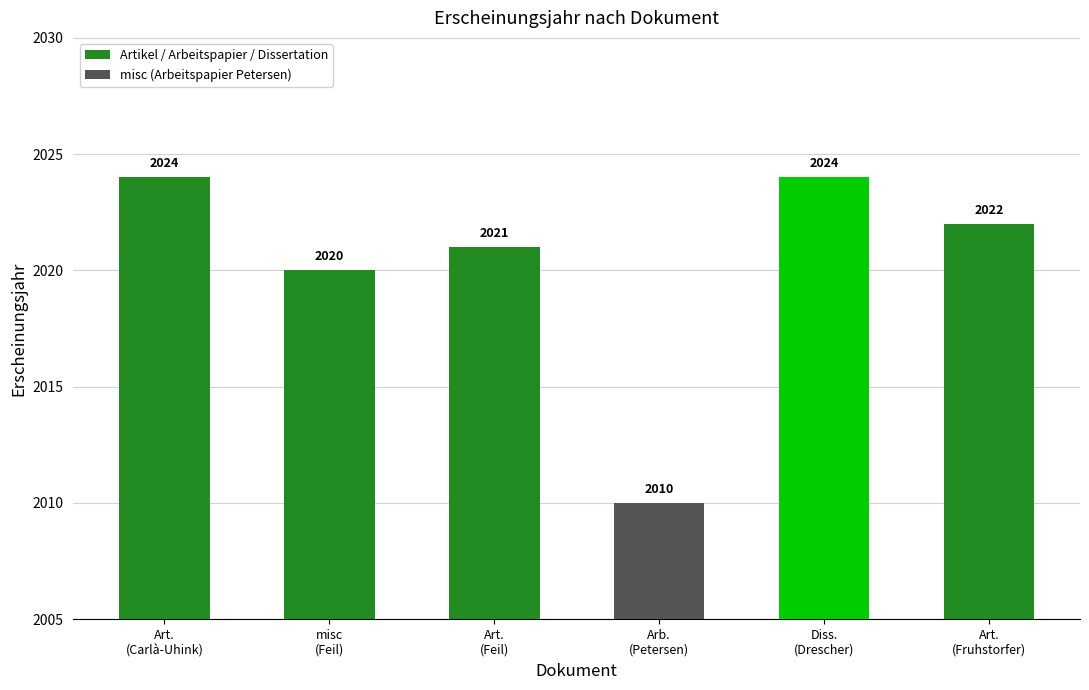

Does the chart contain any negative values?

No